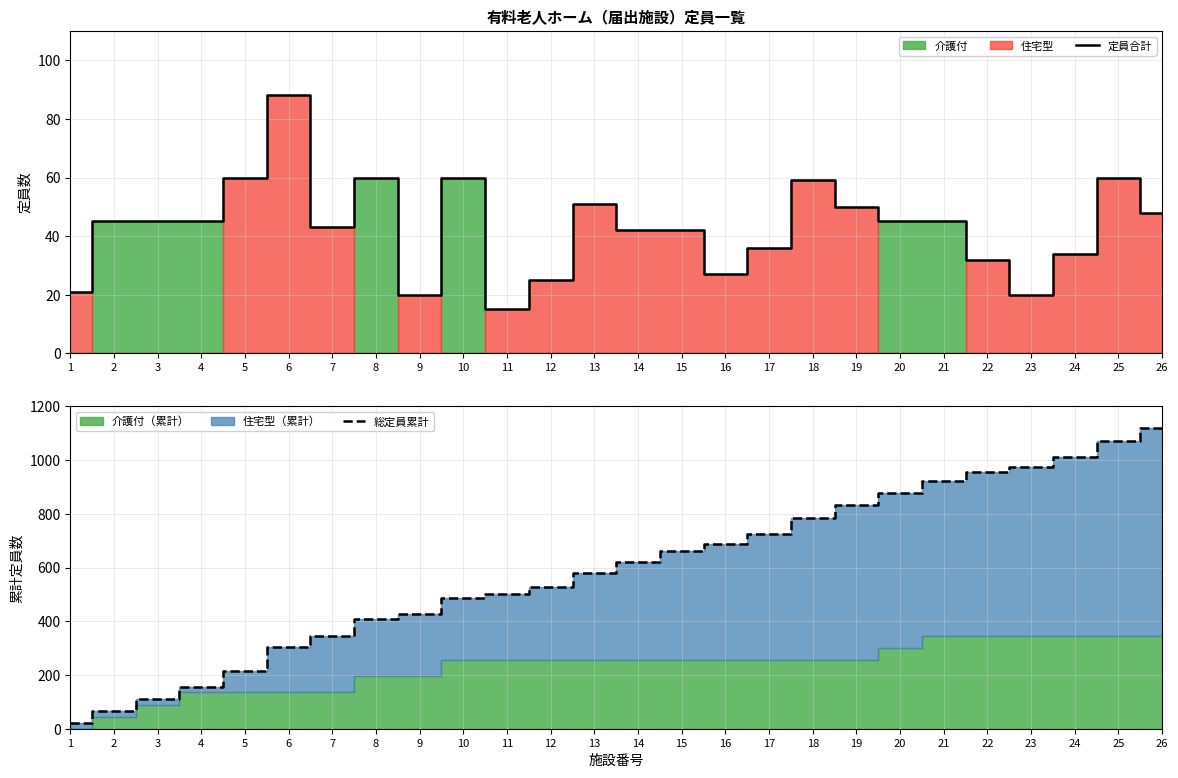

True or false: 総定員累計 and 定員合計 cross at least once.

False